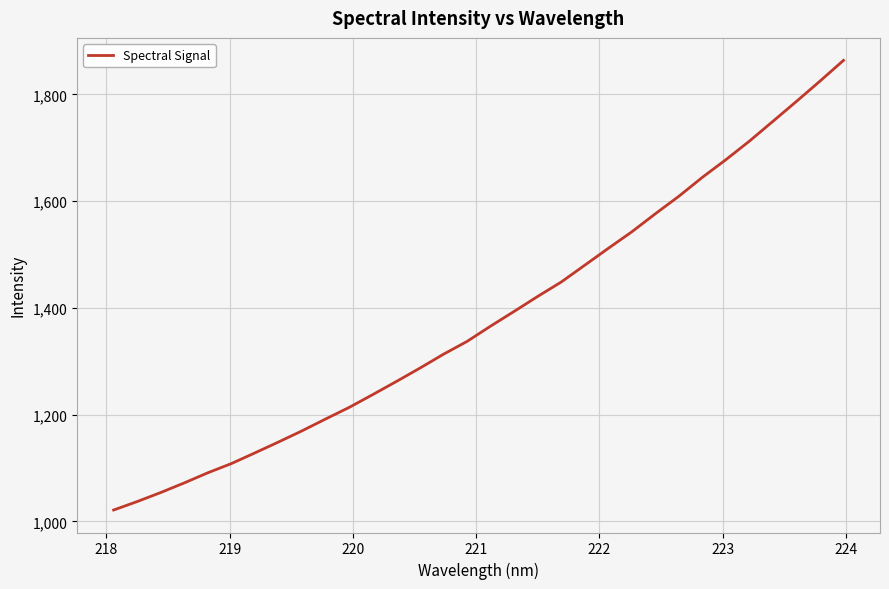

Is this an area chart (filled region under the line)?

No